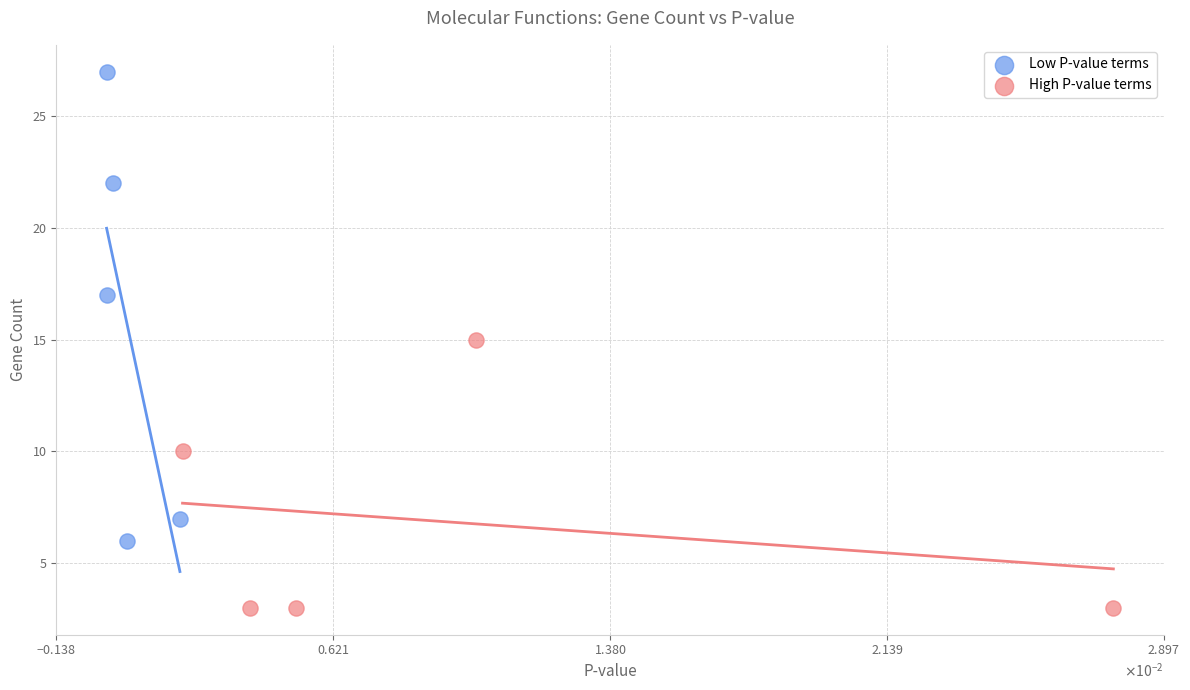

Which series has the widest spread of Y values?

Low P-value terms